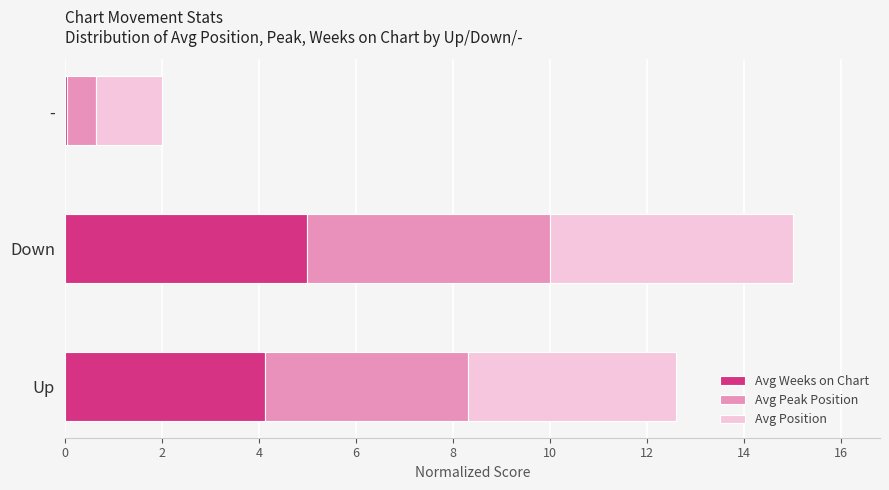

At which category is the sum across all series the highest?

Down